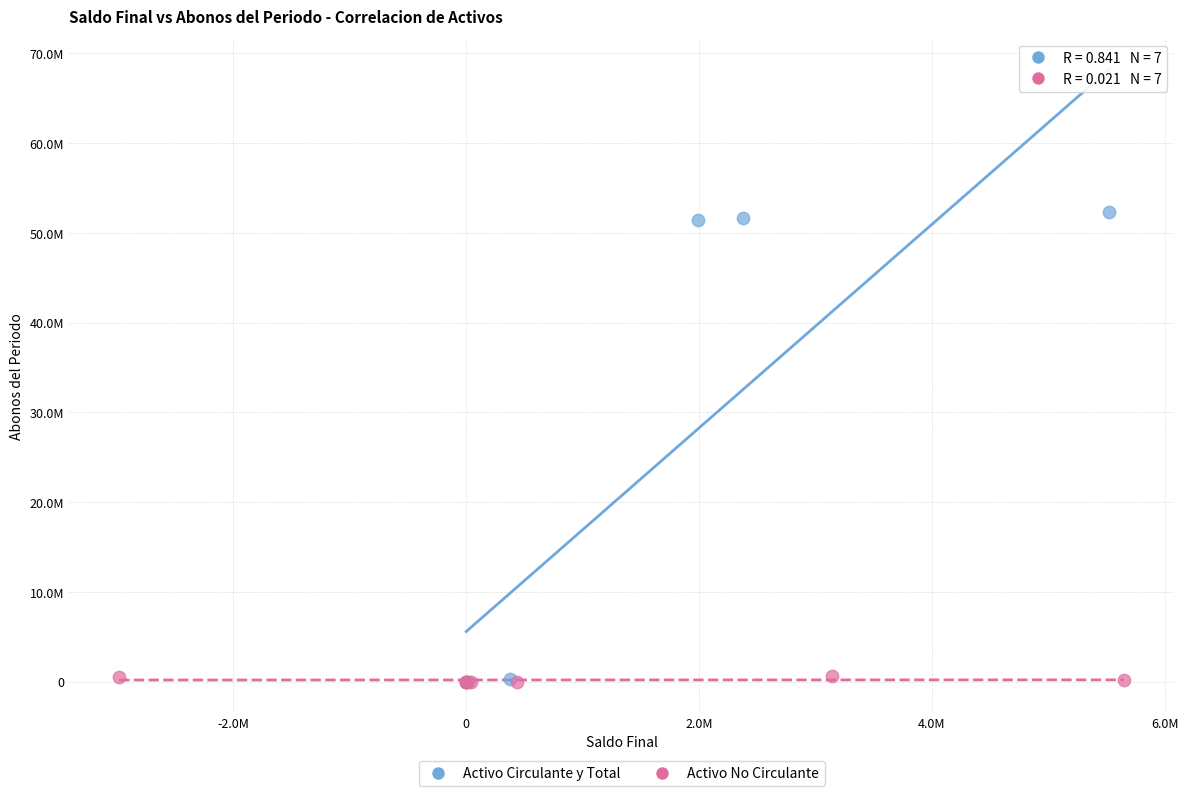

Which series has the widest spread of Y values?

Activo Circulante y Total